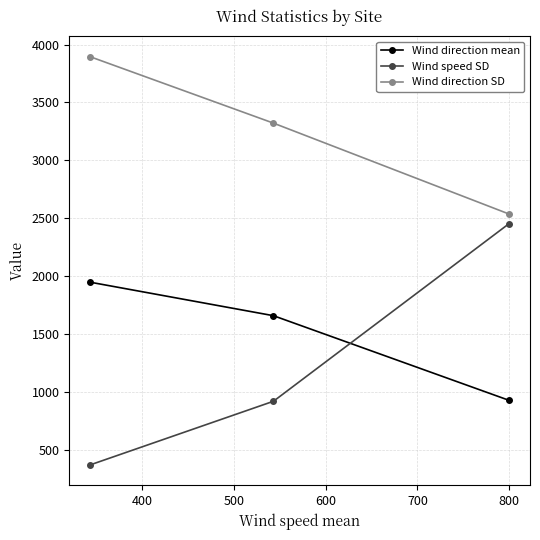

List the series in order of their peak value, highest first.

Wind direction SD, Wind speed SD, Wind direction mean